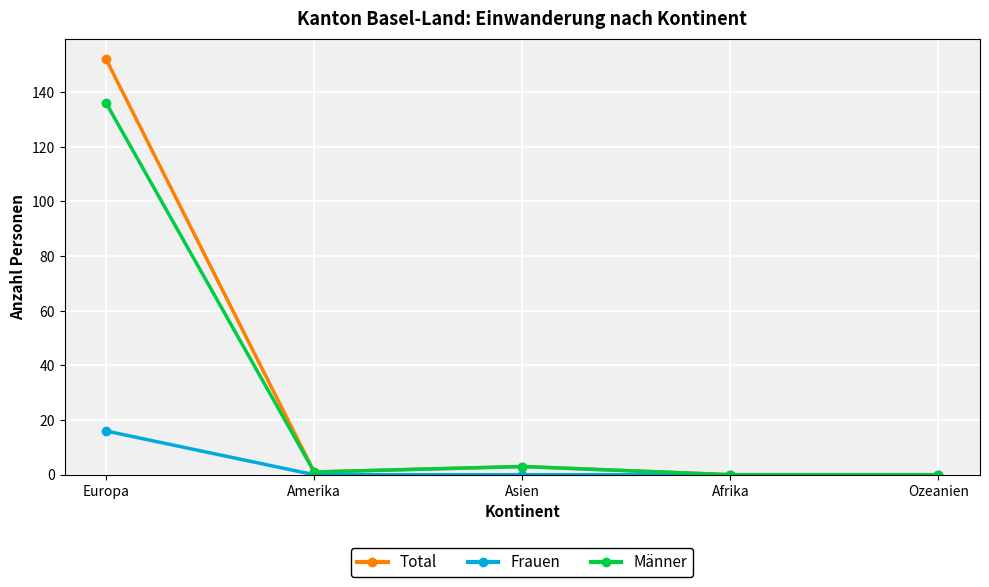

Reading left to right, list all the values displayed in this chart.

Total: Europa=152	Amerika=1	Asien=3	Afrika=0	Ozeanien=0
Frauen: Europa=16	Amerika=0	Asien=0	Afrika=0	Ozeanien=0
Männer: Europa=136	Amerika=1	Asien=3	Afrika=0	Ozeanien=0